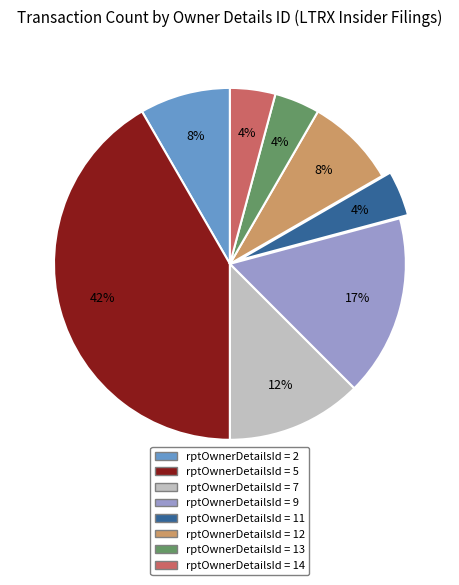

Does any single category account for the majority?

No